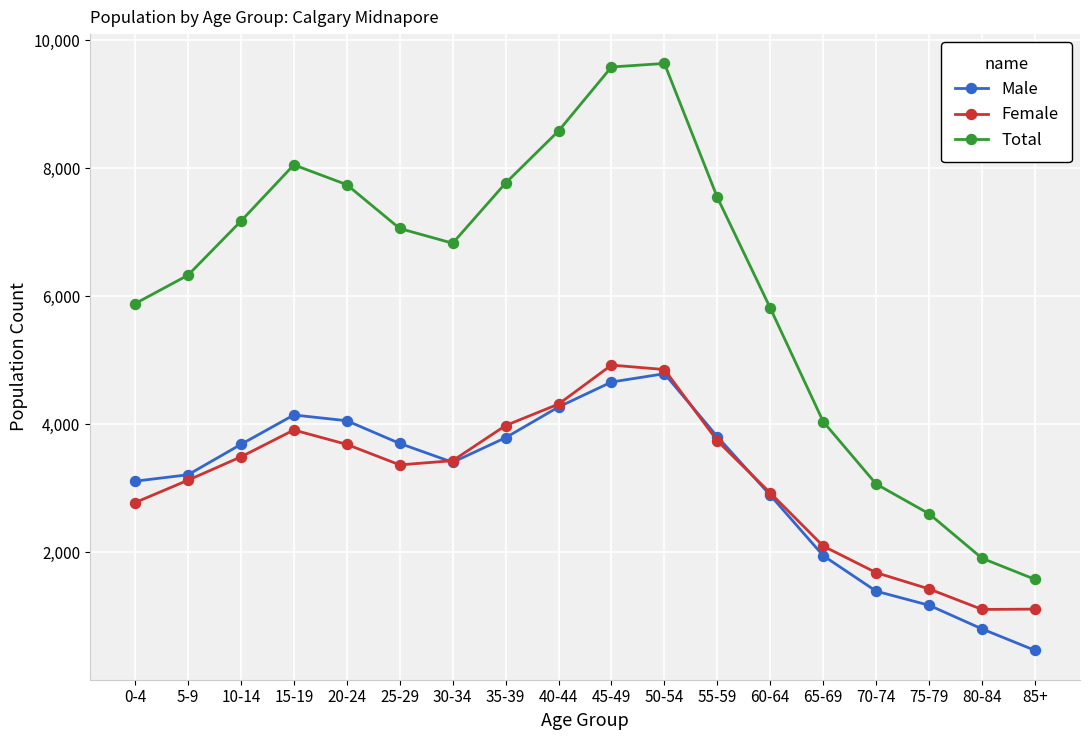

What is the total value across all series at 45-49?

19170